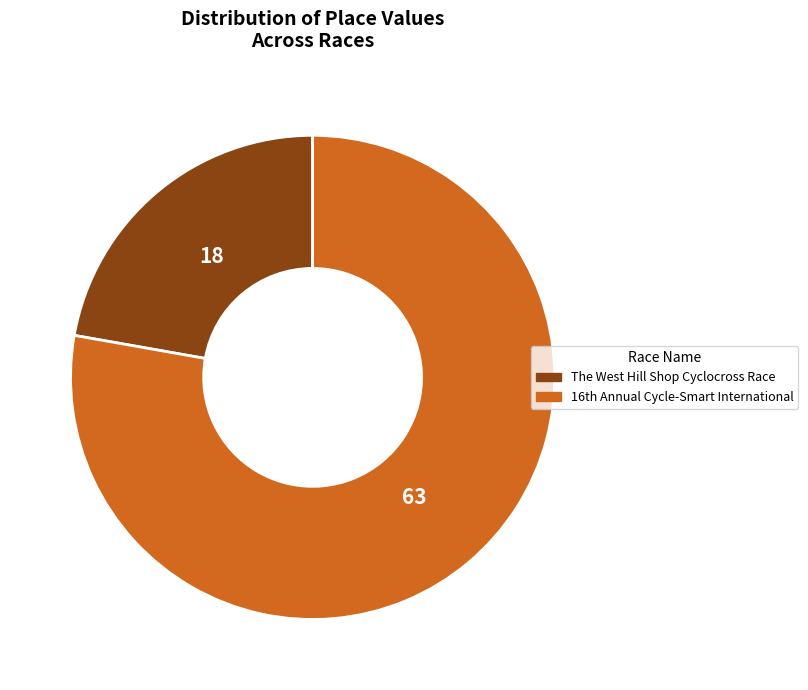

How many slices are in this pie chart?

2